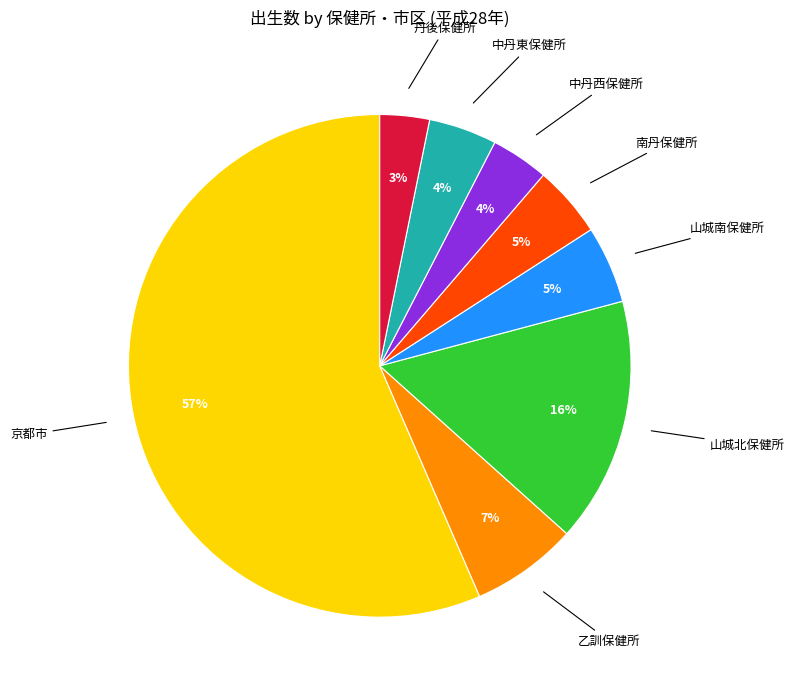

To the nearest percent, what is the average slice percentage?

12%